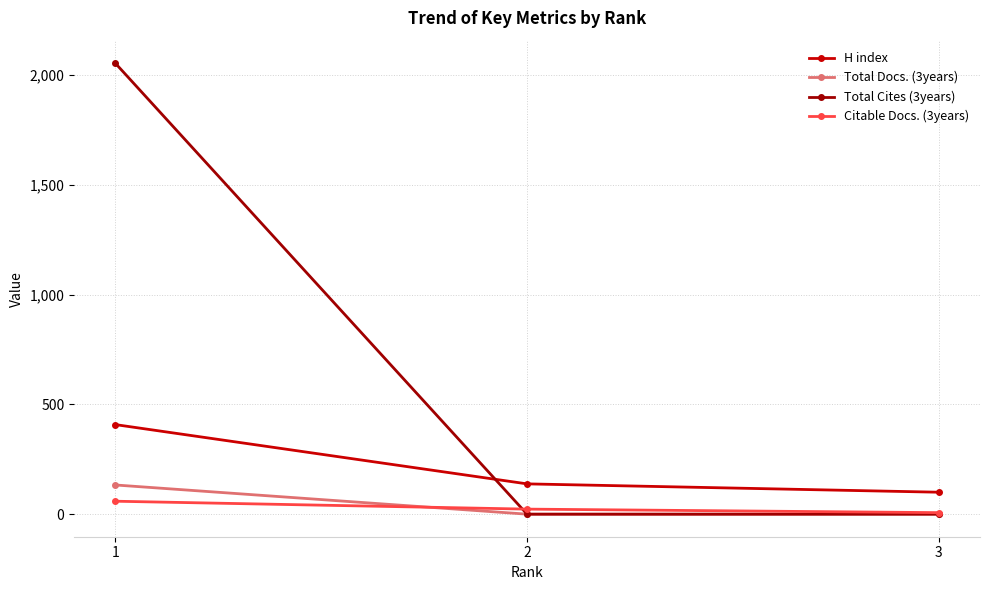

Which series has the largest total across all categories?

Total Cites (3years)